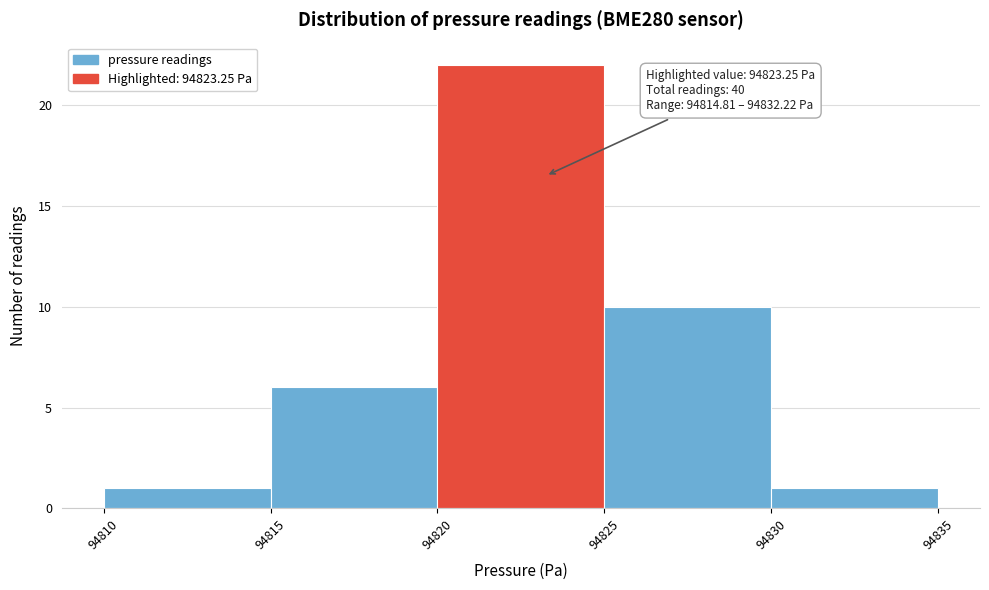

Over which range of the x-axis is the bar tallest?

94820 to 94825